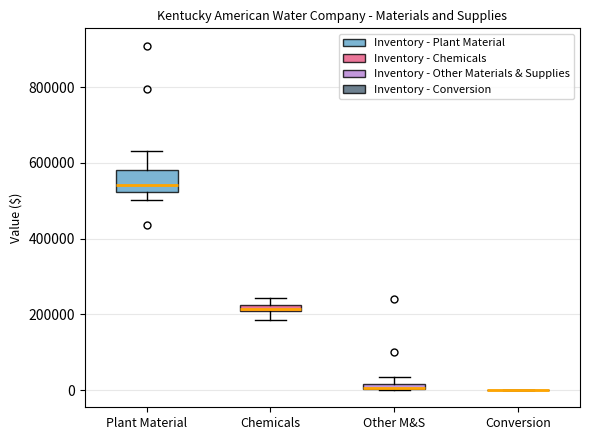

Where is the lower edge of the box for Chemicals on the y-axis? The values are not printed on the chart, so give them approximately, as read against the axis.

200000